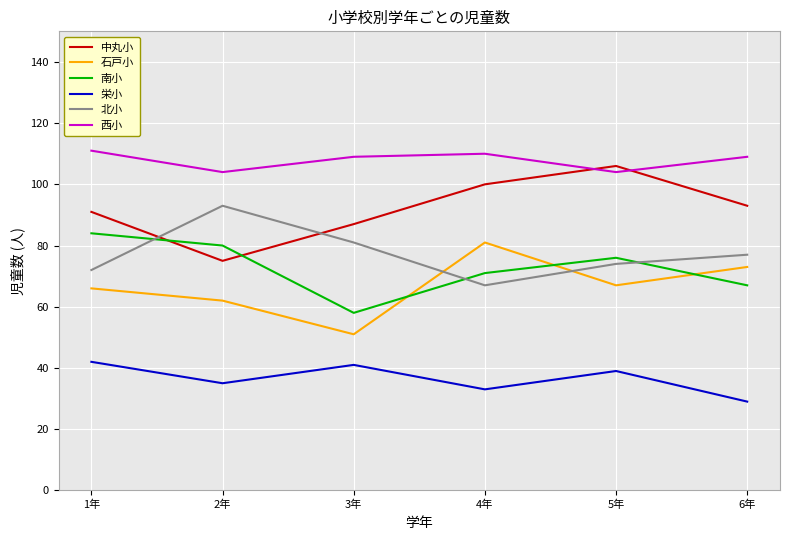

What position from the left is 3年?

3